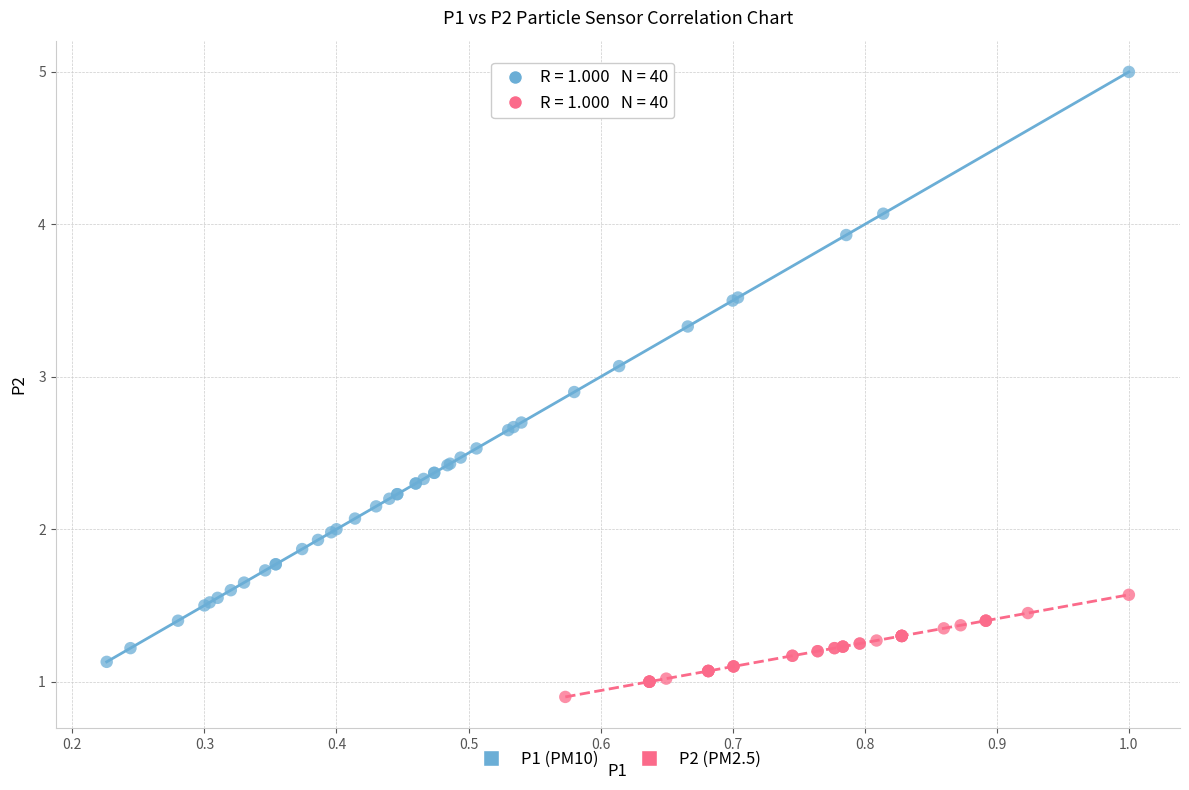

Which series reaches the maximum Y coordinate?

P1 (PM10)